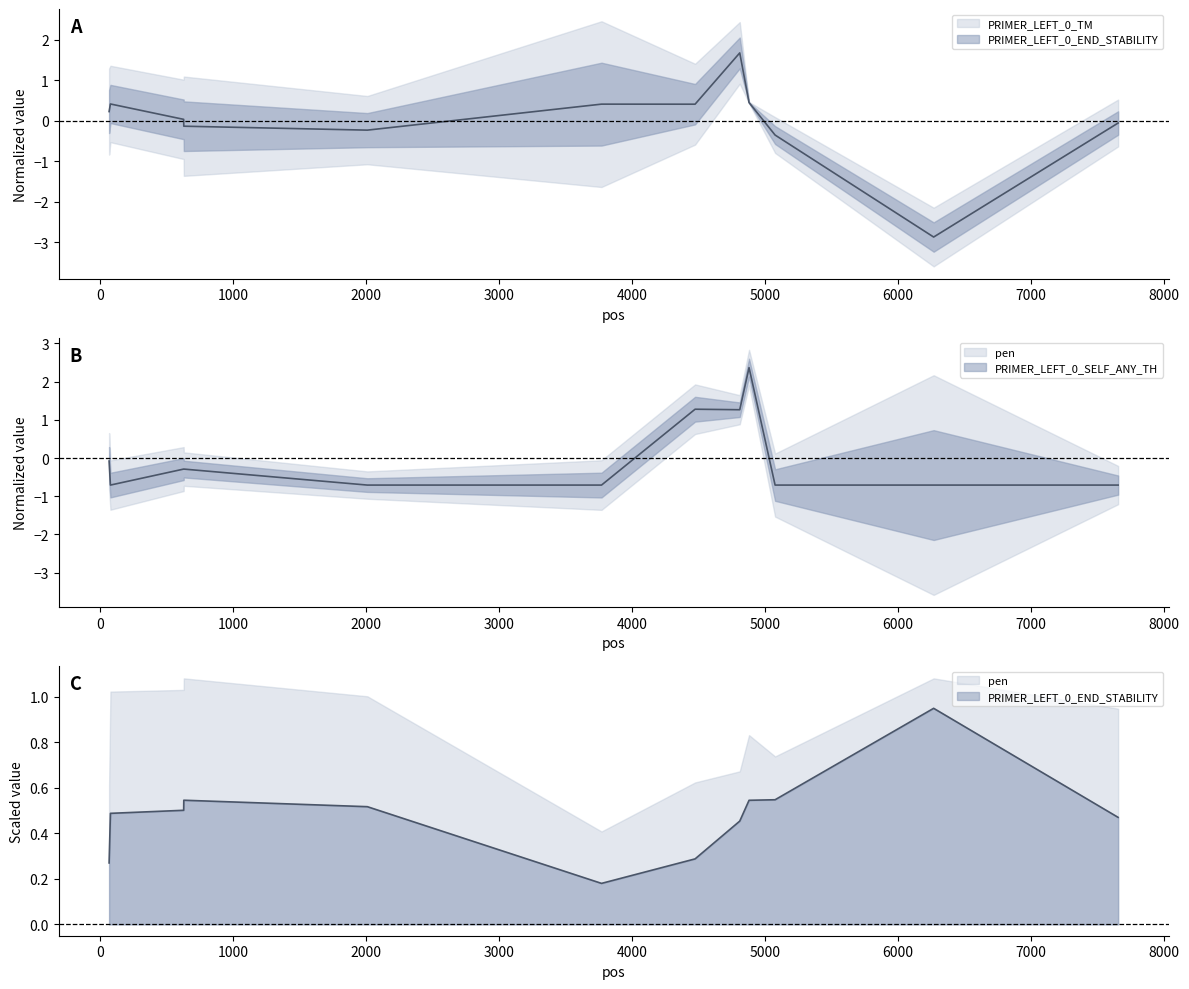

Which label corresponds to the smallest value in the chart?

6269